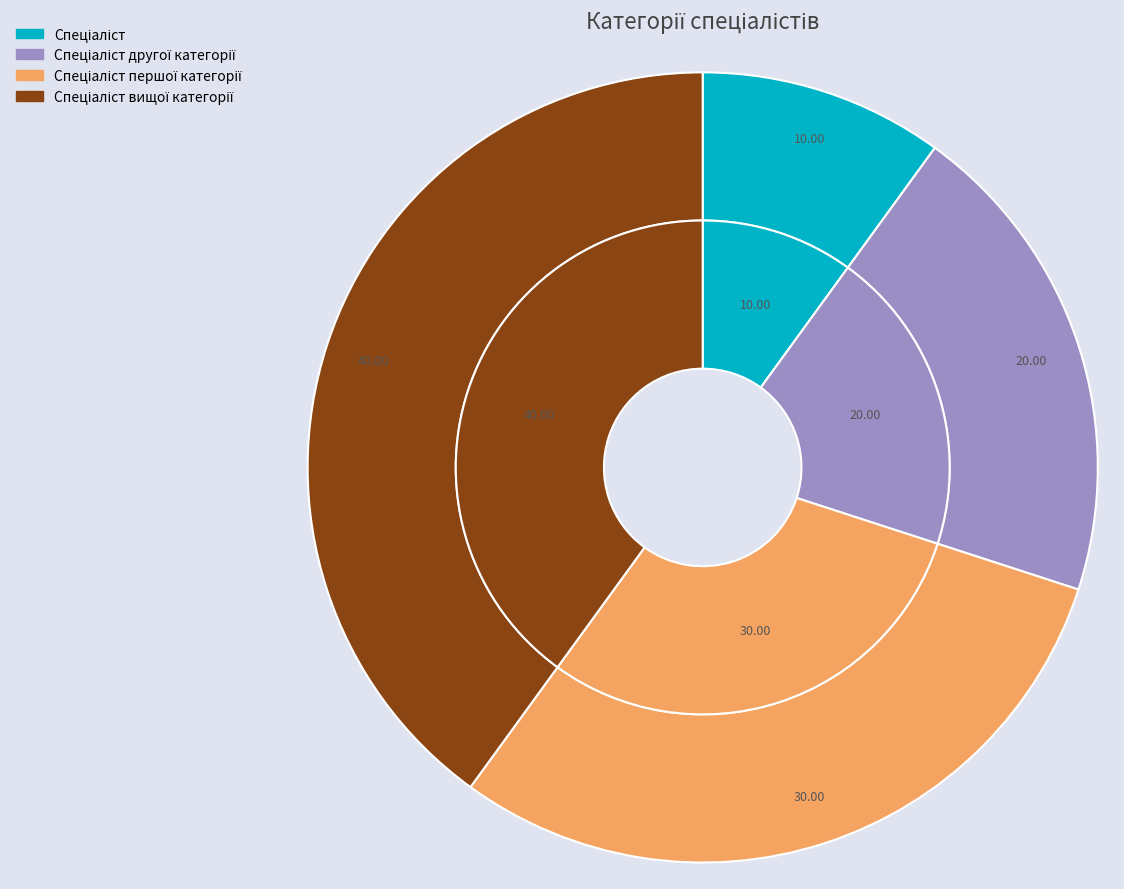

To the nearest percent, what is the difference between the largest and smallest slice percentages?

30%